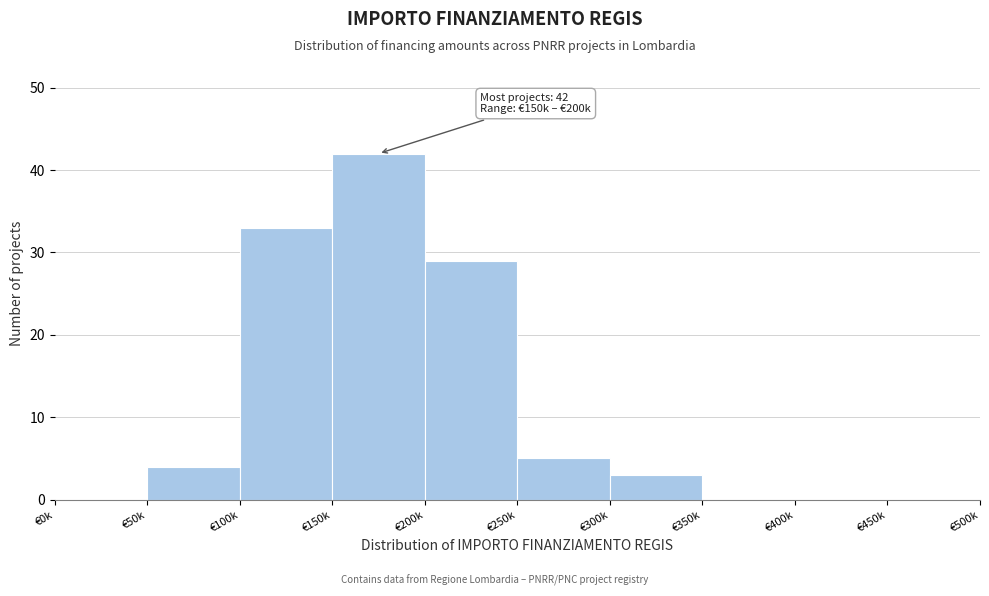

Reading right to left, transcribe all the data shown in this chart.

€450k=0	€400k=0	€350k=0	€300k=3	€250k=5	€200k=29	€150k=42	€100k=33	€50k=4	€0k=0